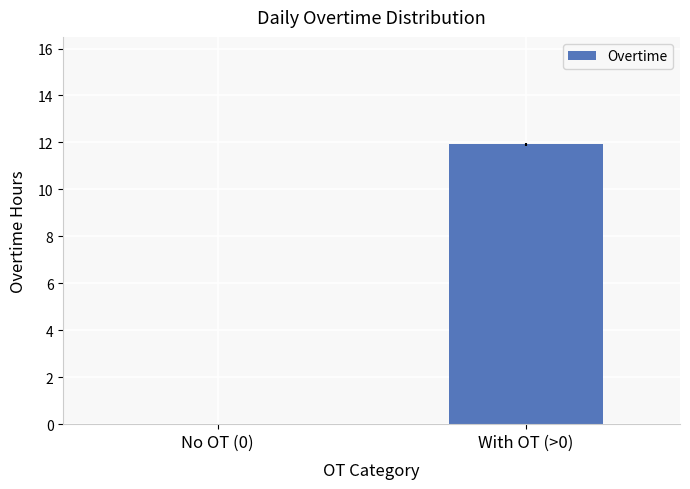

What is the sum of all values?

11.9